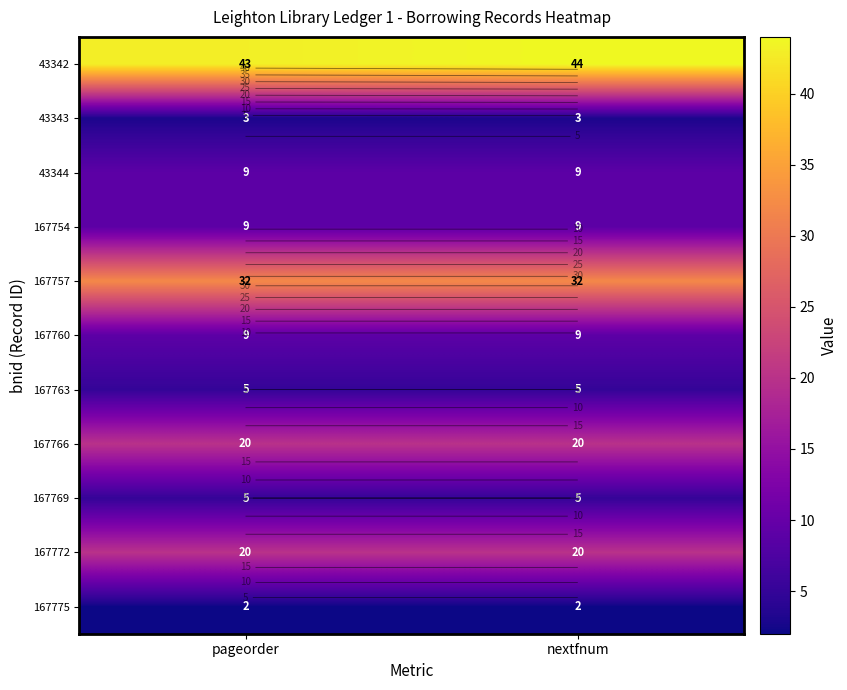

Which category has the highest value across all series?

nextfnum